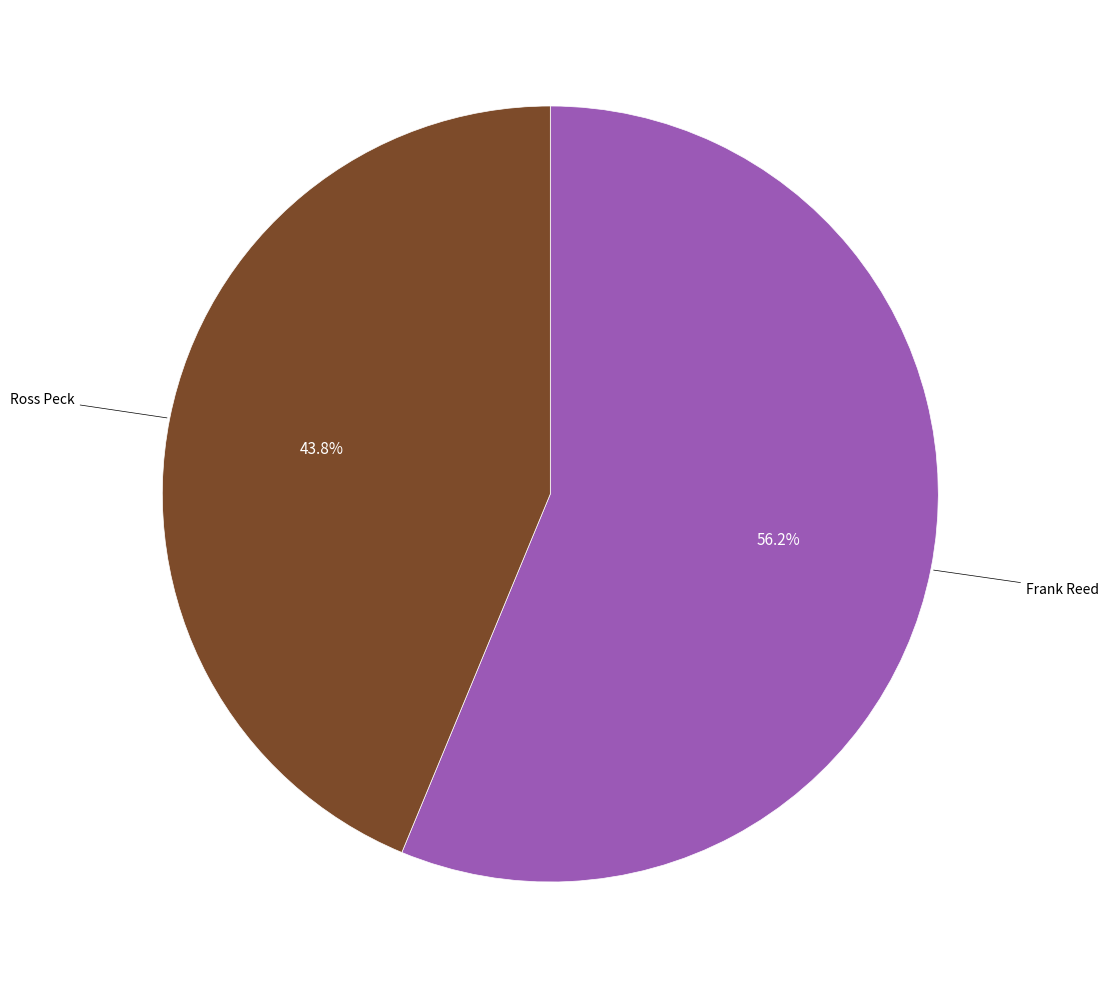

Is there a majority slice in this chart?

Yes